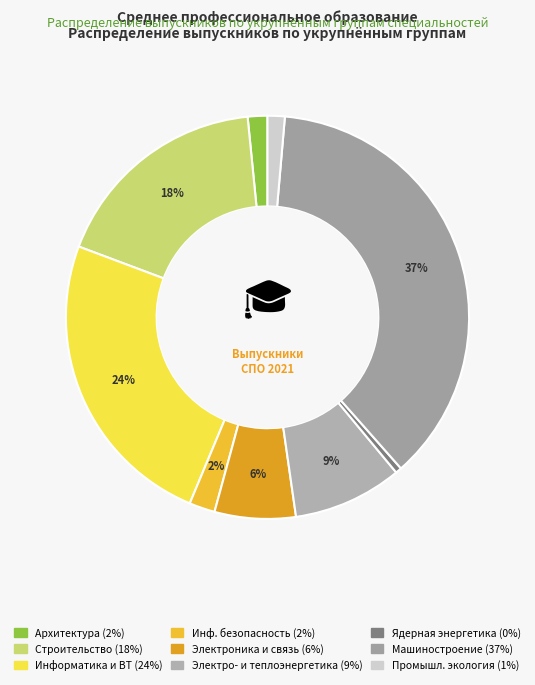

How many slices are in this pie chart?

9